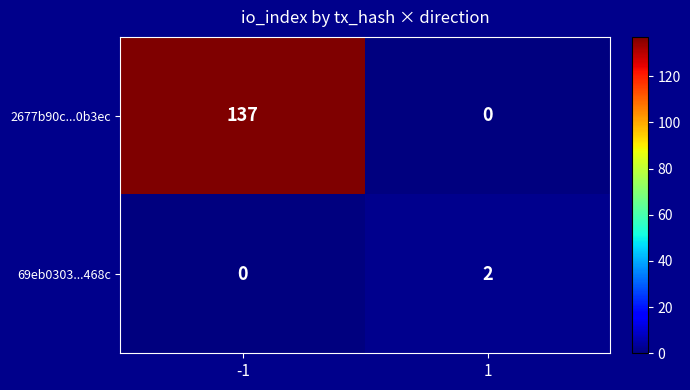

Which series has the largest total across all categories?

2677b90c...0b3ec